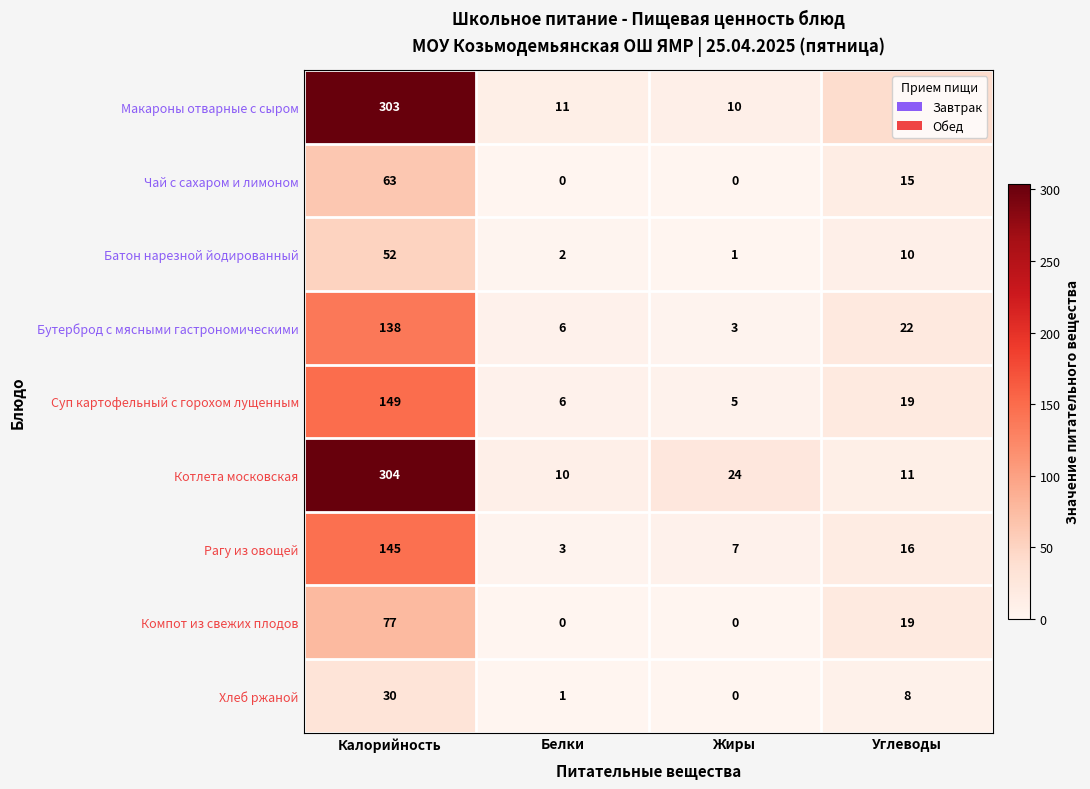

True or false: Суп картофельный с горохом лущенным has a value of 6 at Белки.

True